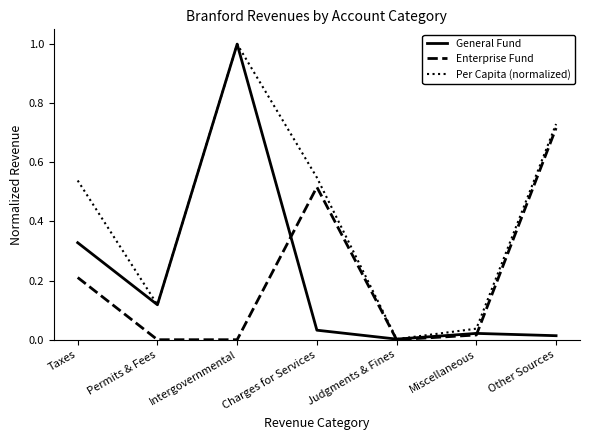

What is the sum of all Enterprise Fund values?

1.5